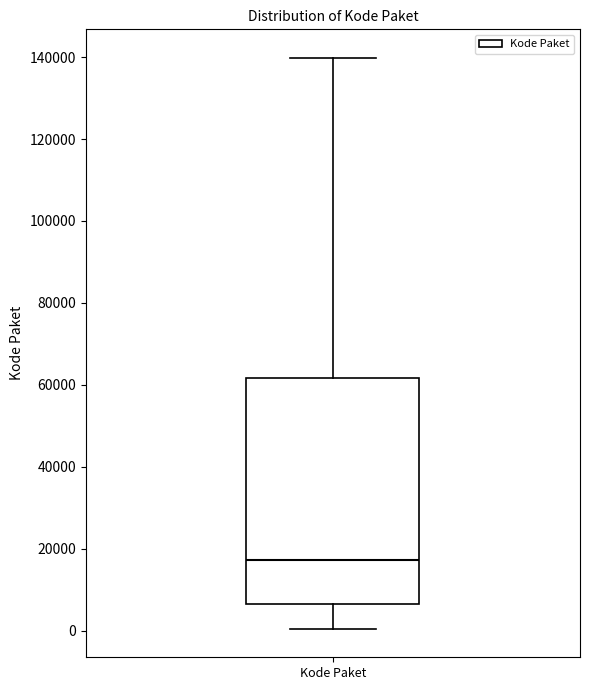

Where does the median line of the box for Kode Paket sit on the y-axis? The values are not printed on the chart, so give them approximately, as read against the axis.

18000